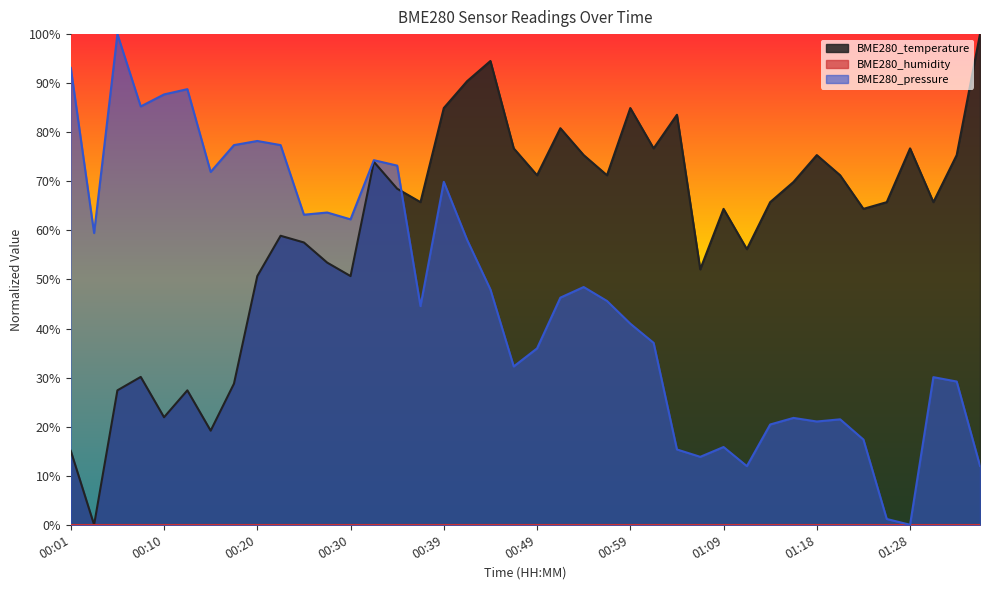

What is the total value across all series at 01:01?

1.1